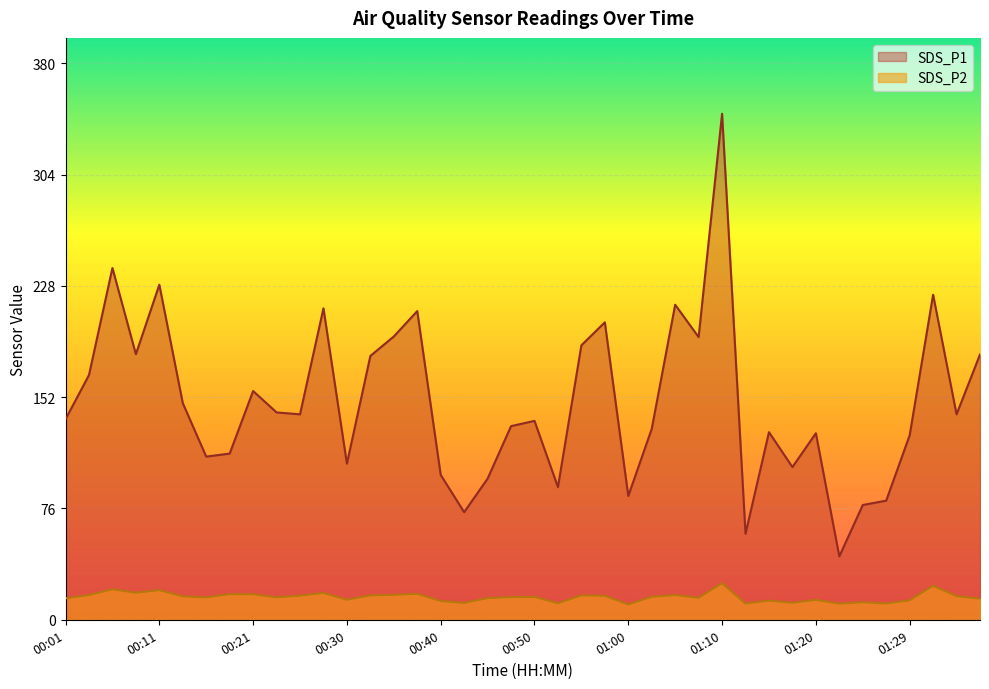

True or false: SDS_P2 has a value of 15.0 at 01:07.

True